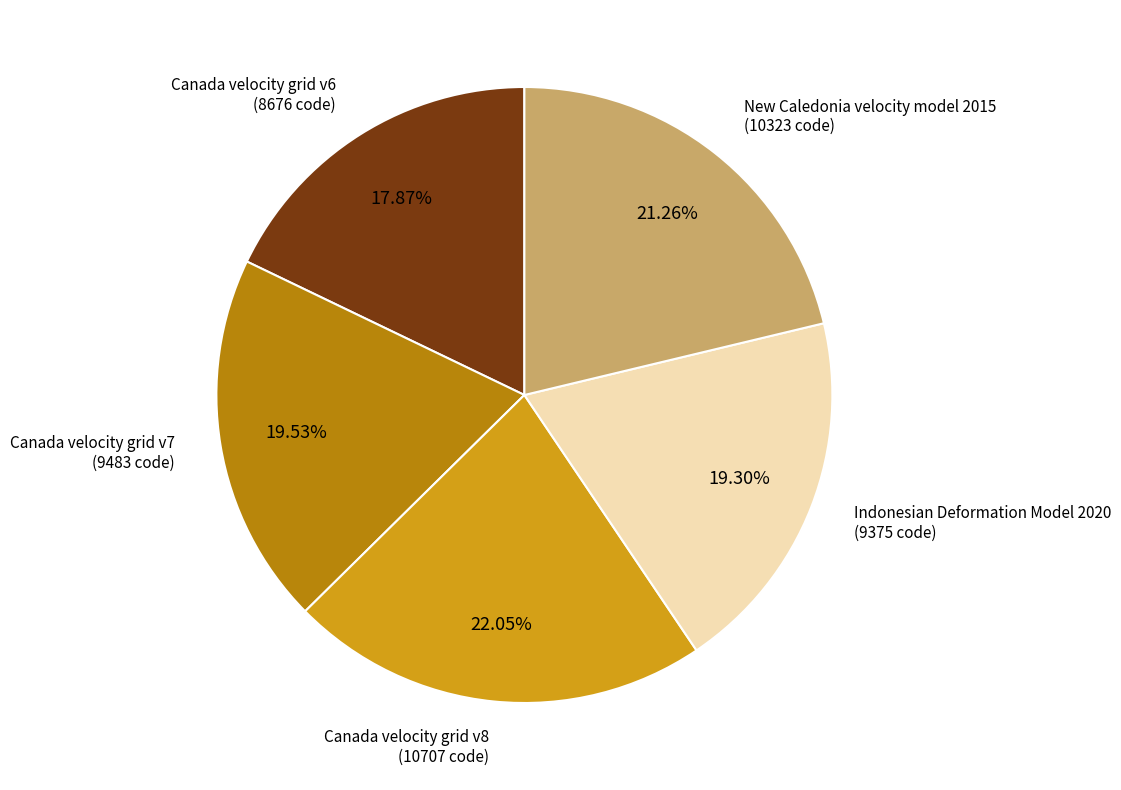

Does any single category account for the majority?

No